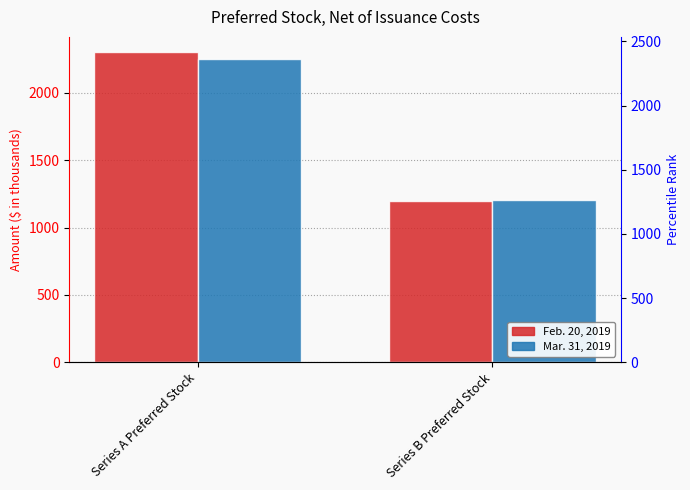

Is it true that Feb. 20, 2019 equals 1583 at Series B Preferred Stock?

False